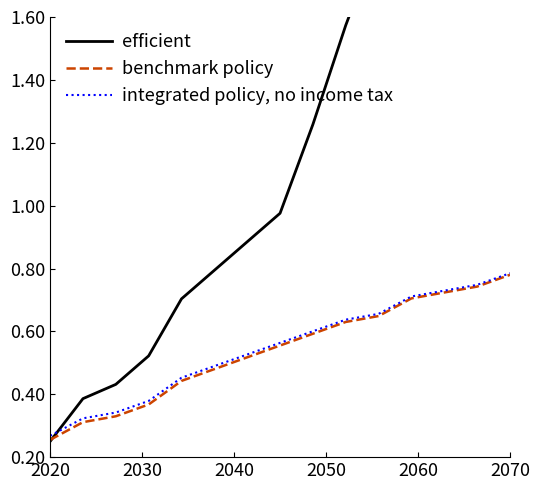

At which label does efficient reach its minimum?

2020